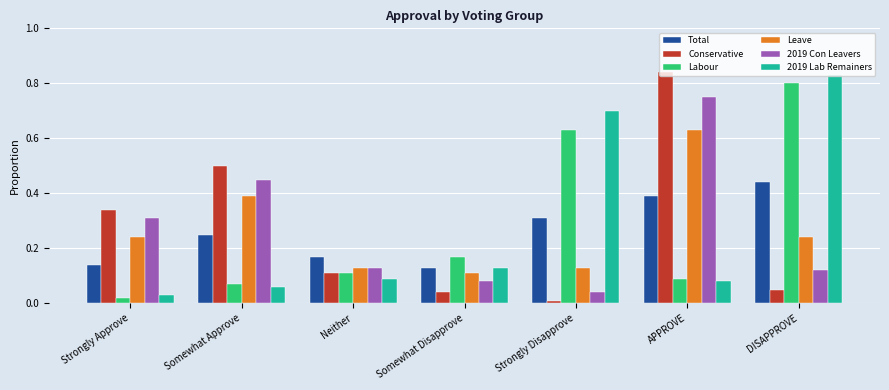

What is the label of the 2nd bar from the right?

APPROVE